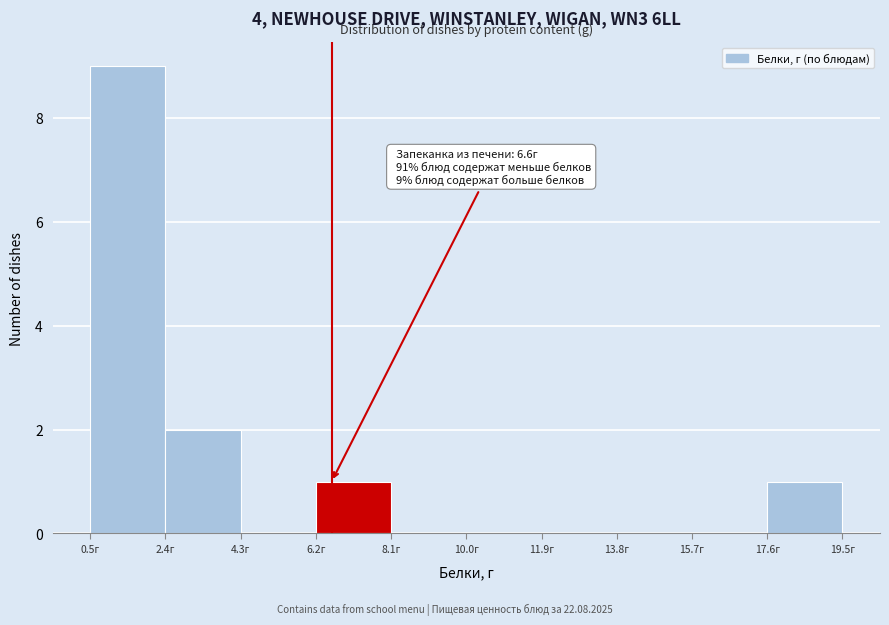

Over which range of the x-axis is the bar tallest?

0.5 to 2.4